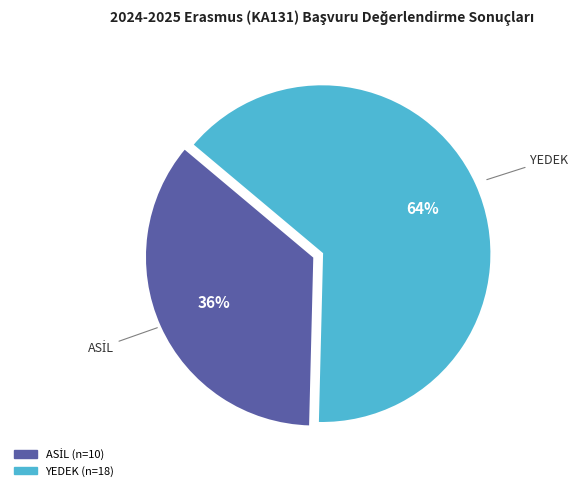

To the nearest percent, what is the average slice percentage?

50%